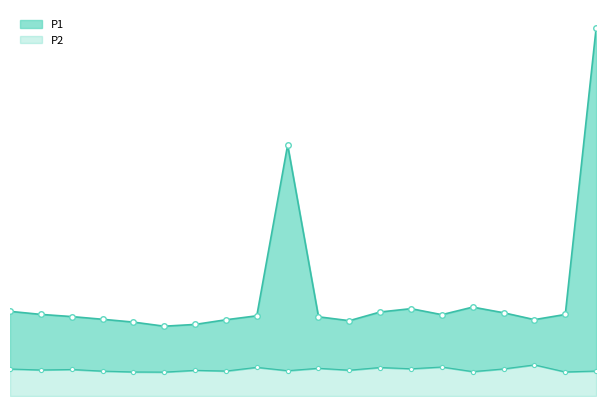

Which series has the largest range (max minus min)?

P1 line